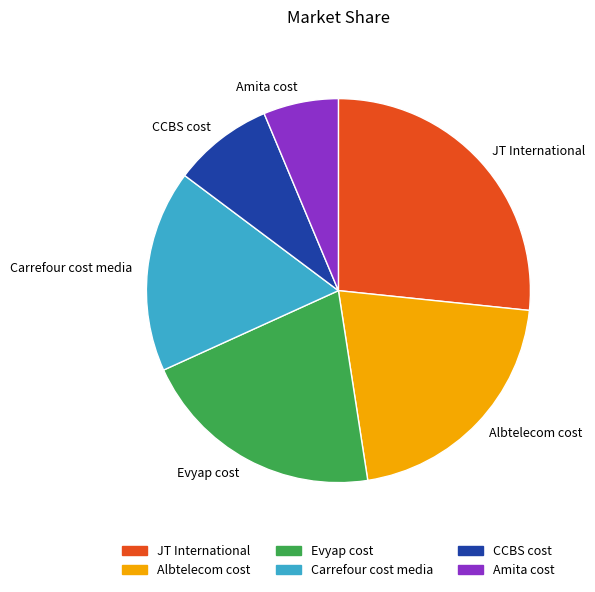

True or false: CCBS cost accounts for 16% of the total.

False